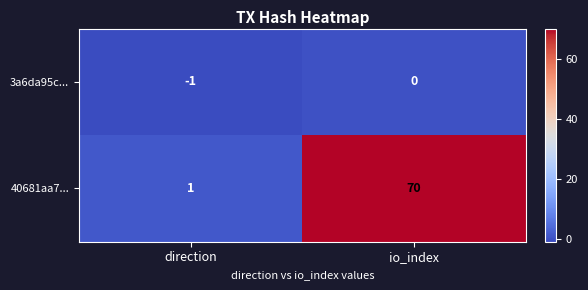

True or false: 40681aa7... has a value of 2 at direction.

False